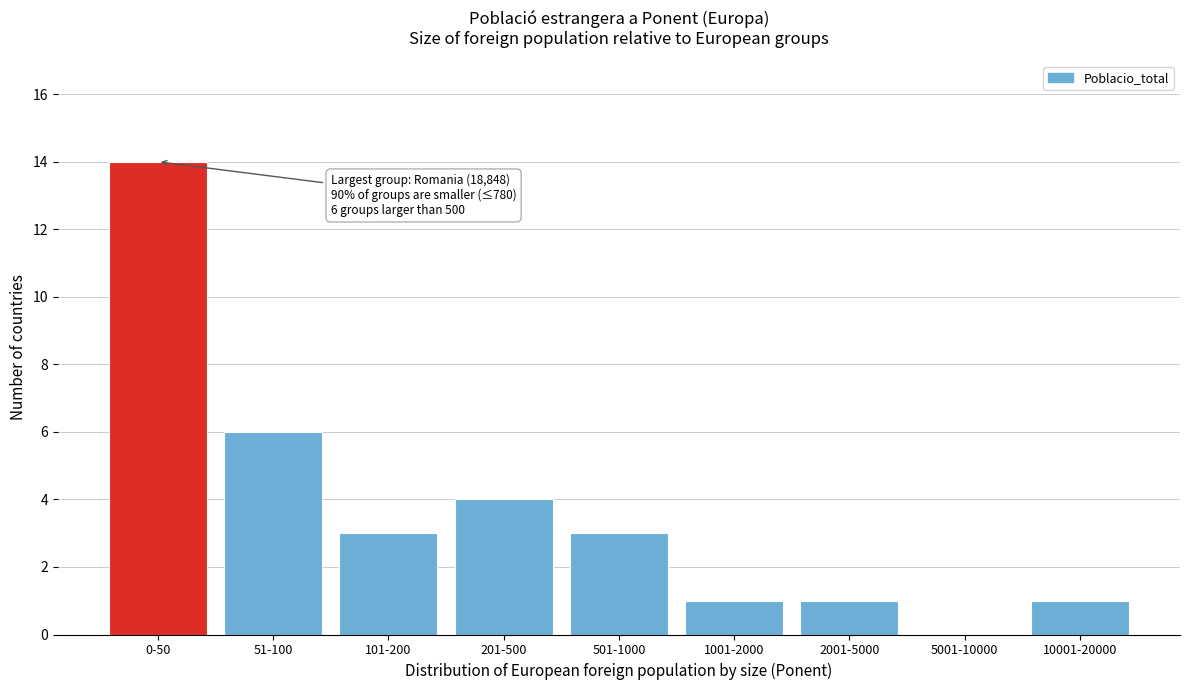

Reading left to right, extract all data points from this chart.

0-50=14	51-100=6	101-200=3	201-500=4	501-1000=3	1001-2000=1	2001-5000=1	5001-10000=0	10001-20000=1